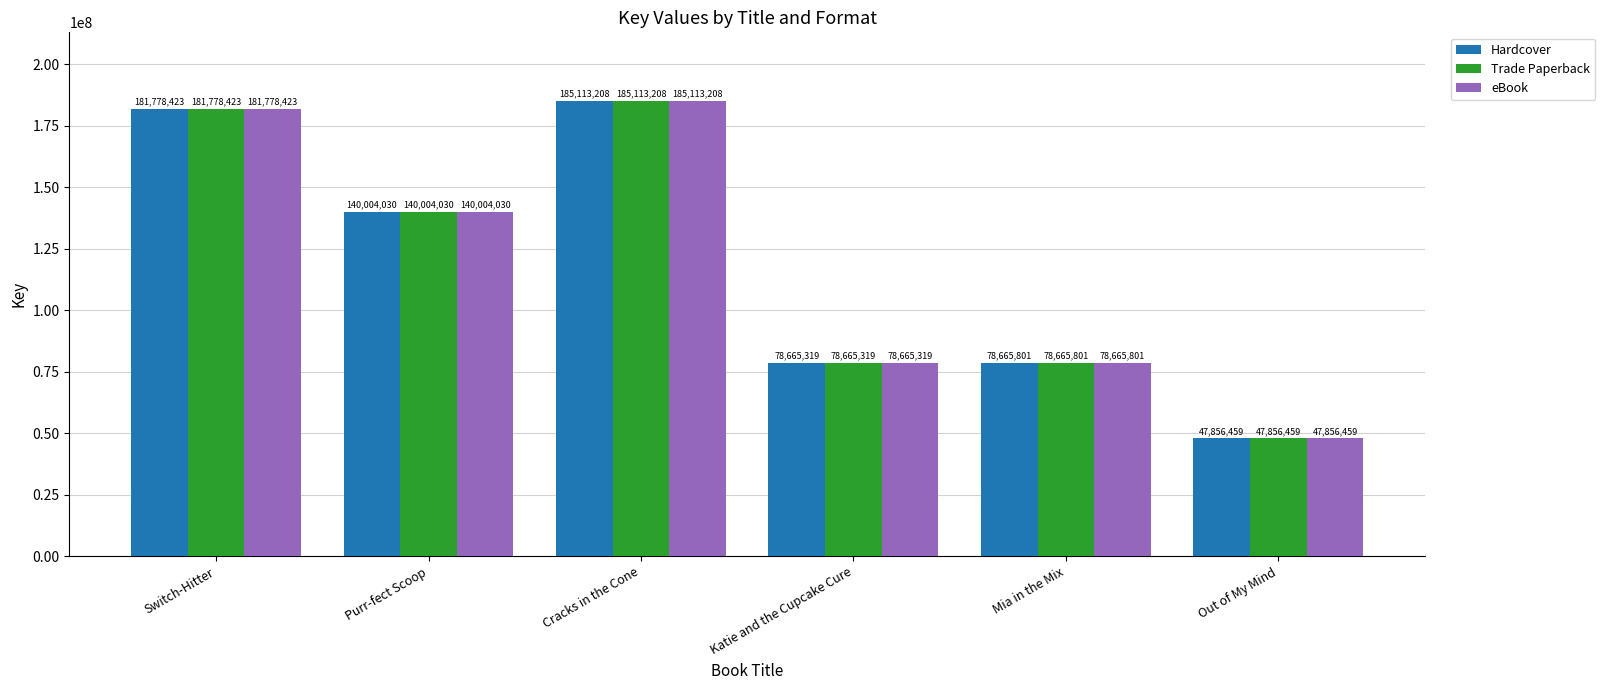

What is the greatest value displayed?

185113208